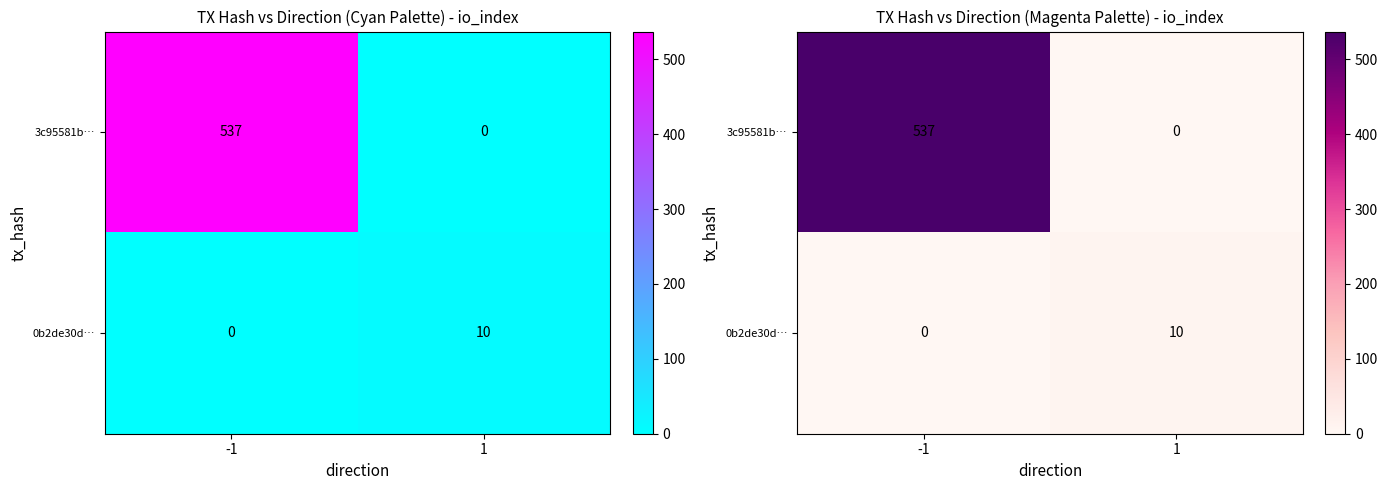

Count the 0b2de30d… values in the range 0 to 10.

2